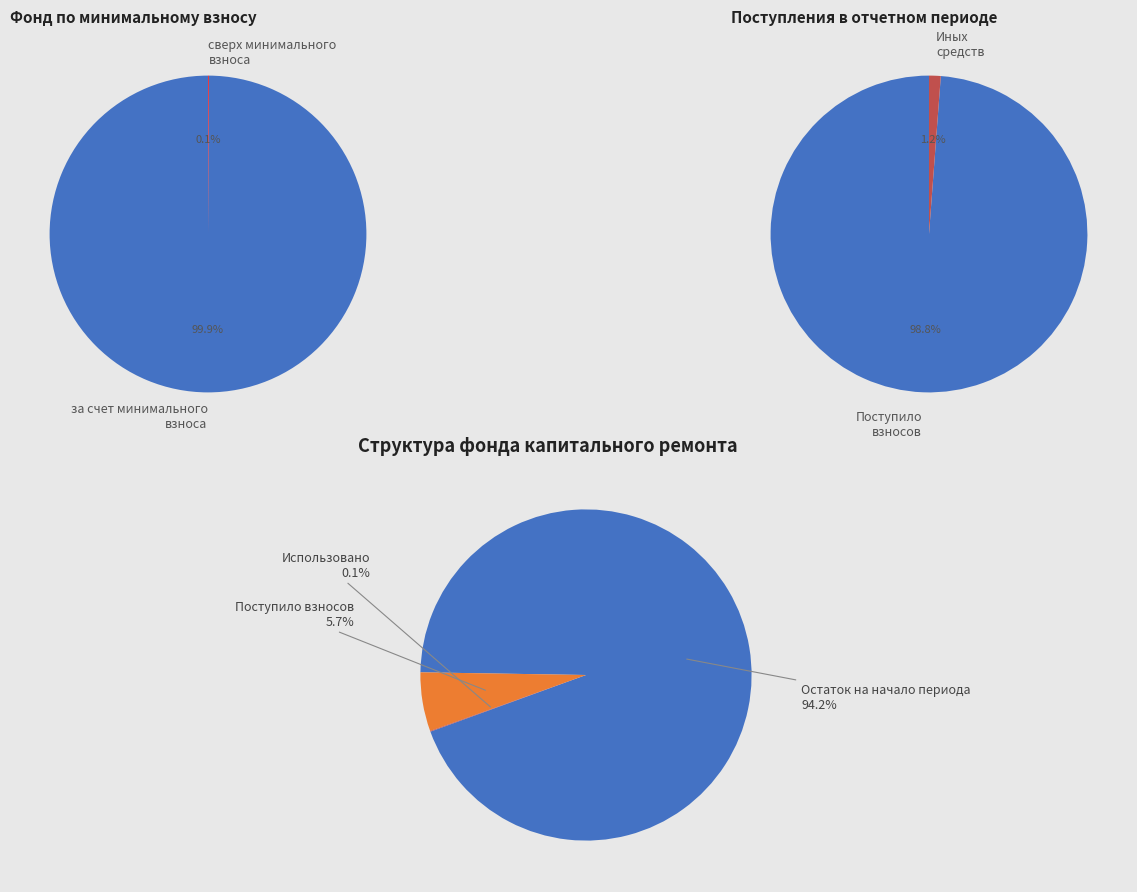

What percentage do сверх минимального размера взноса and за счет минимального взноса together represent?

100.0%